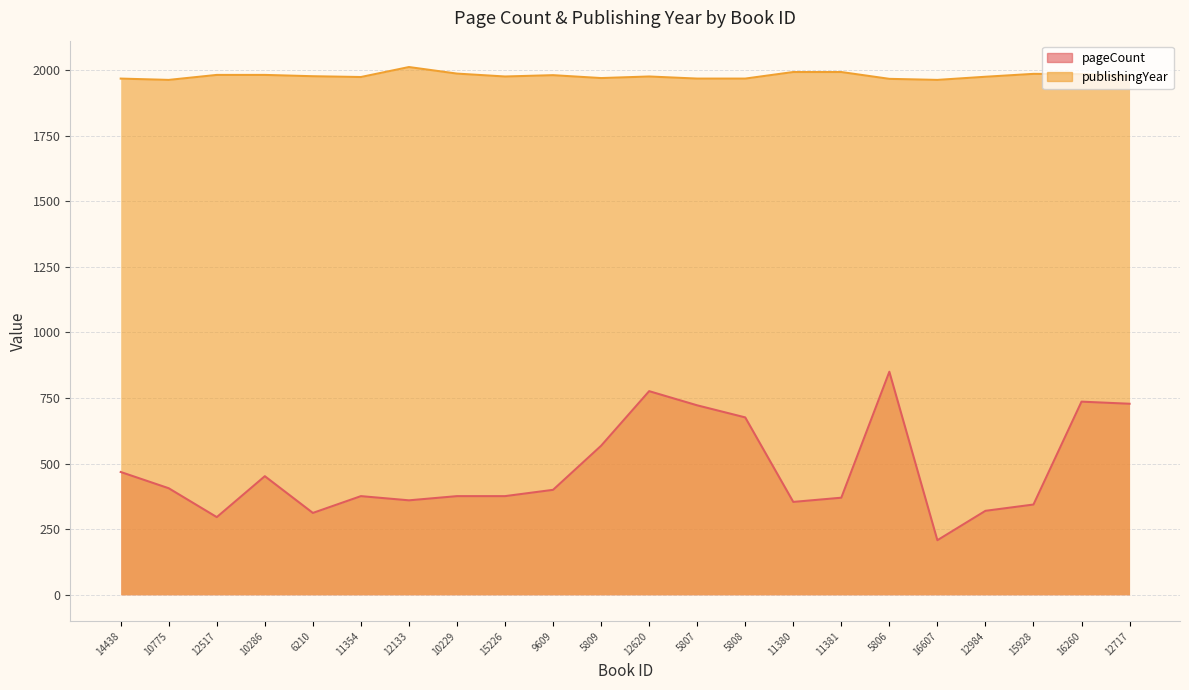

How many data points in pageCount are above 400?

10